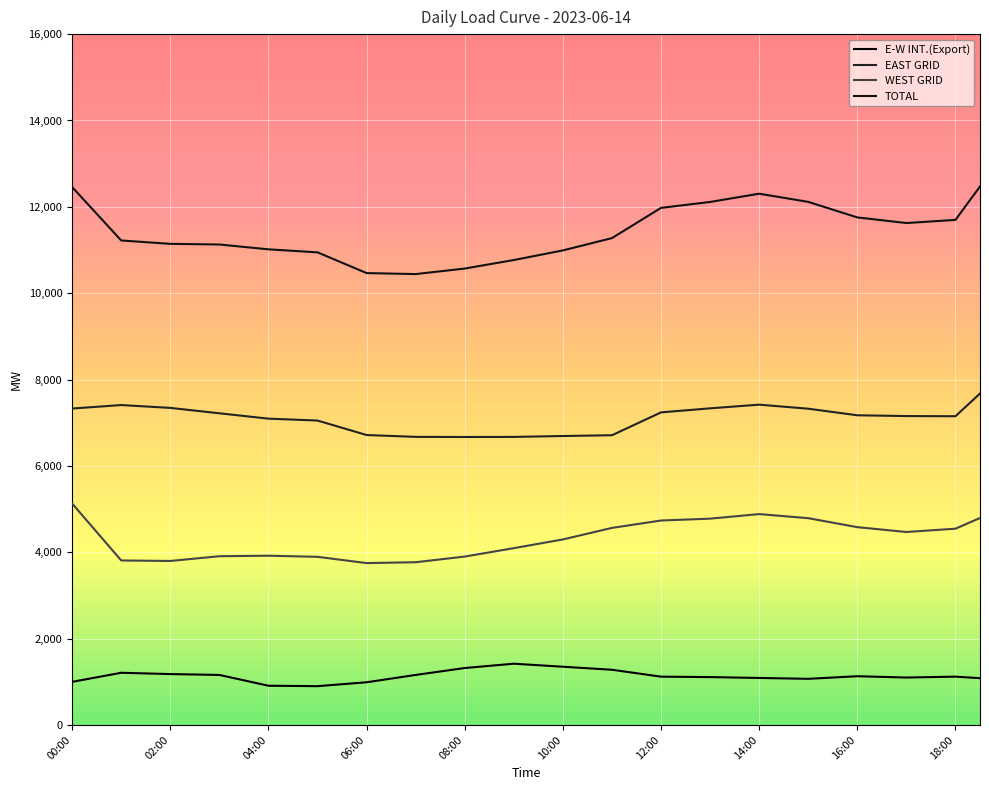

How many lines are shown in the chart?

4